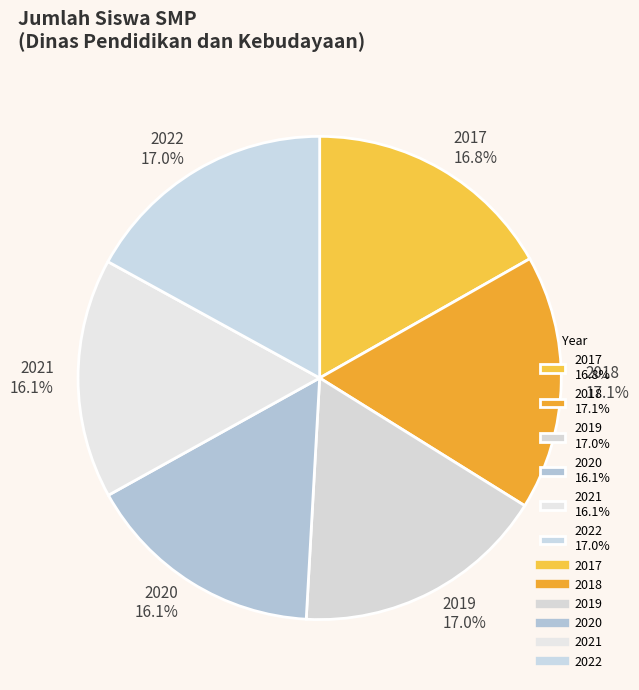

How many slices are in this pie chart?

6